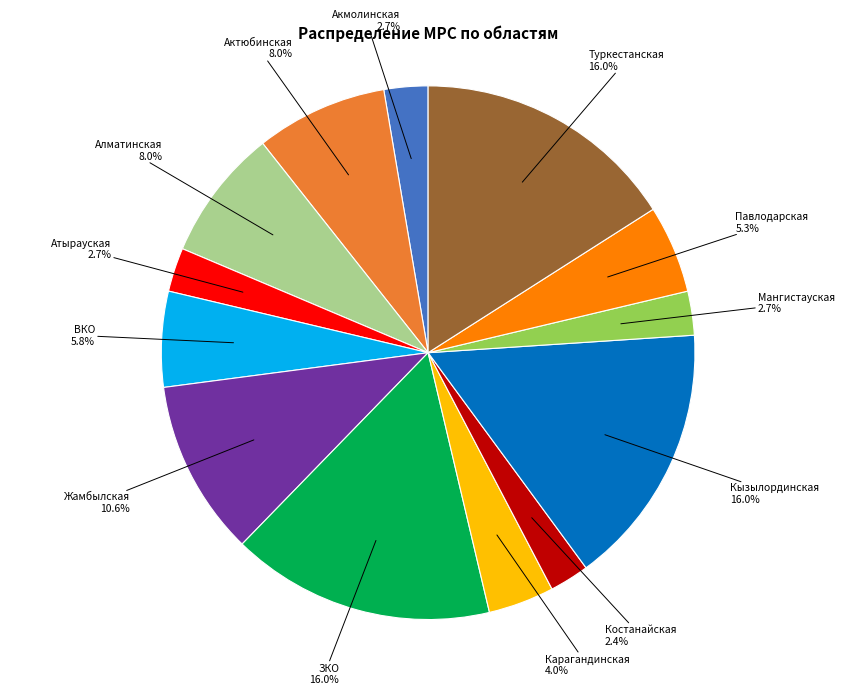

The Кызылординская slice represents 3% of the pie. True or false?

False